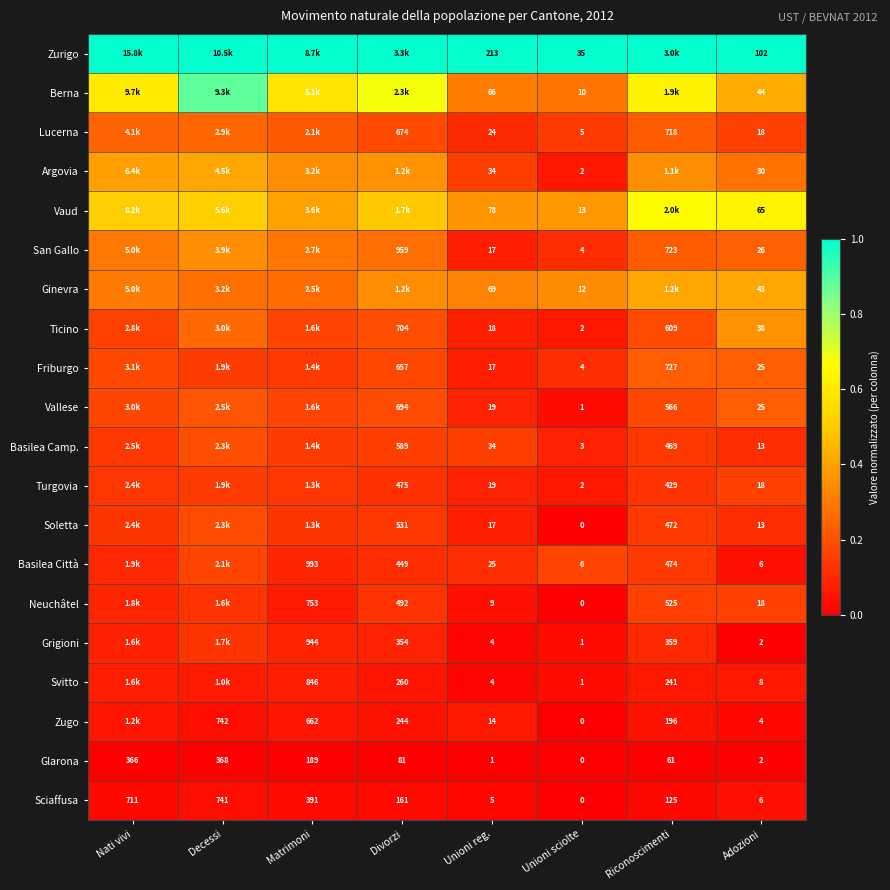

At which label is Glarona closest to 184?

Matrimoni